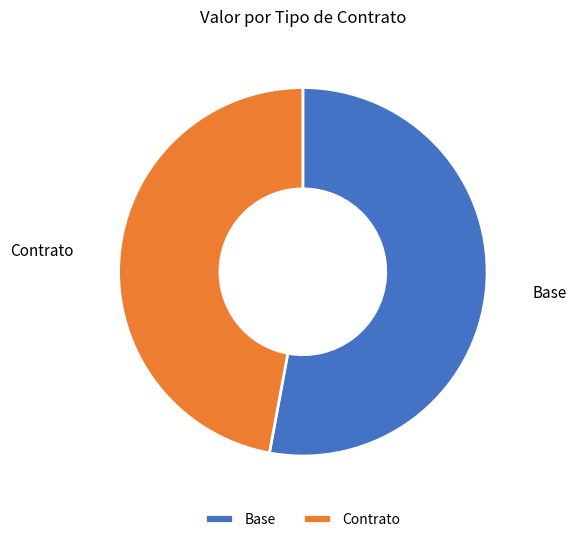

Which has a higher value, Contrato or Base?

Base